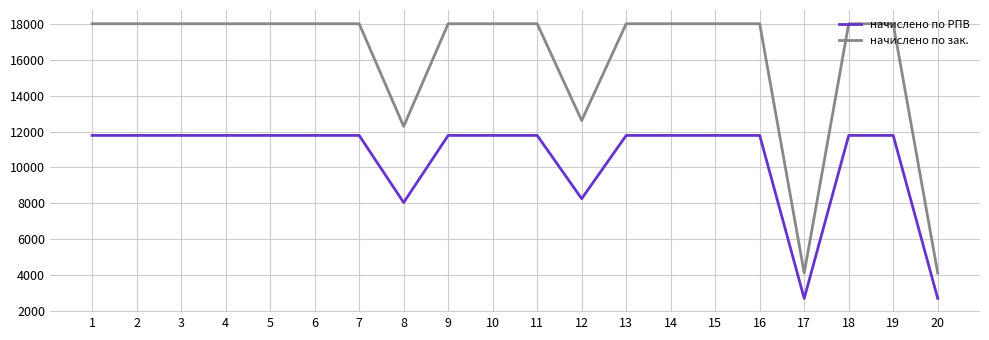

What is the spread (max minus min) of values at 19?

6241.5